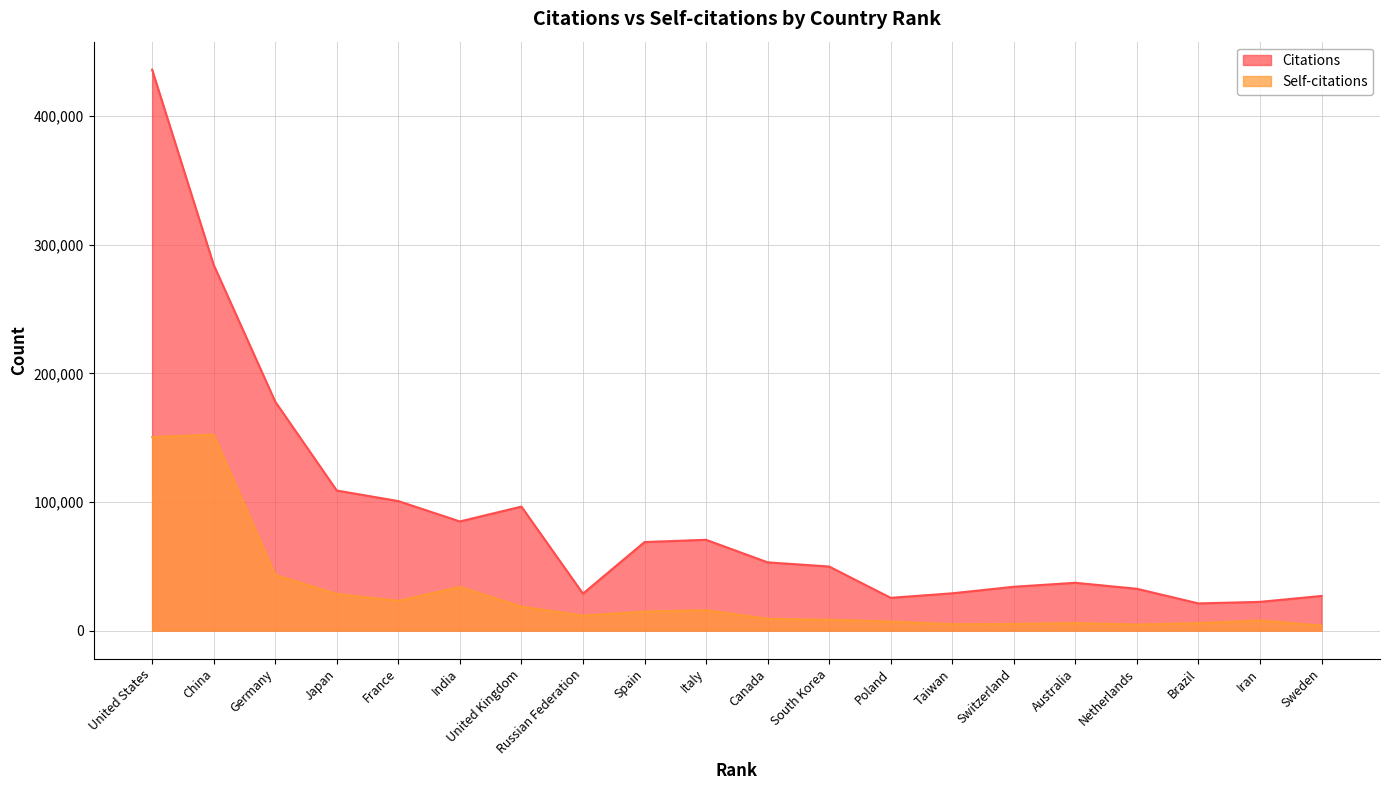

At India, list the series in order from largest to smallest.

Citations, Self-citations